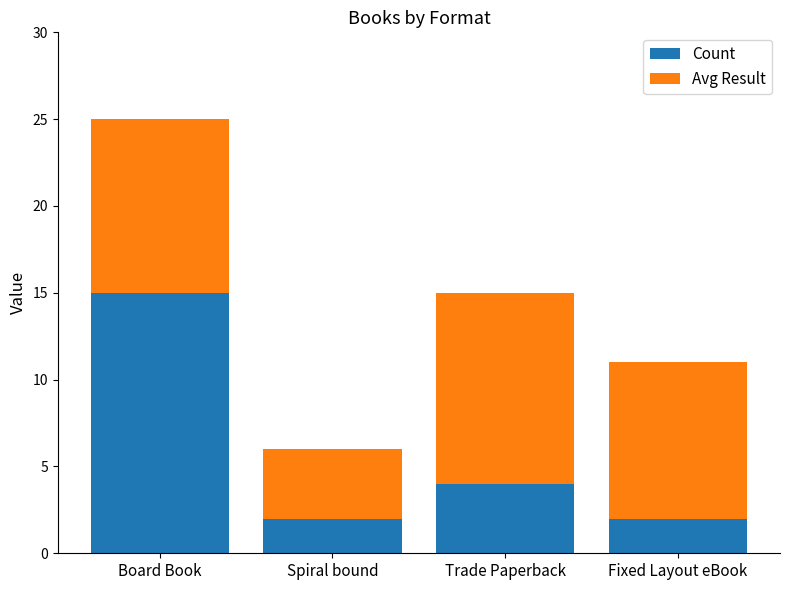

How many Count values are between 2 and 15?

4